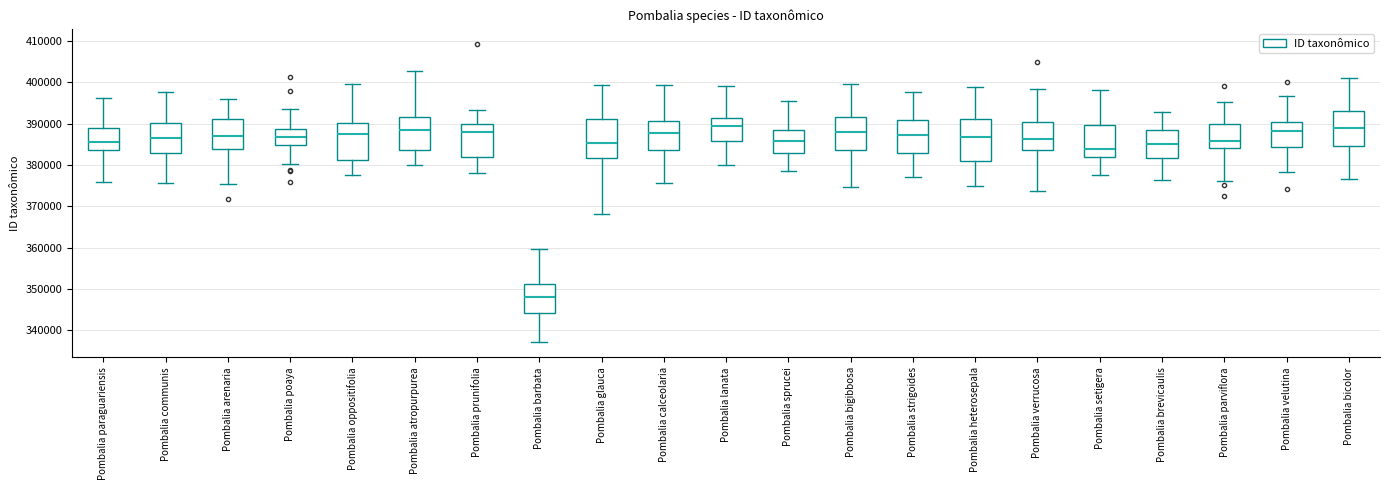

Which box's median line is the lowest?

Pombalia barbata